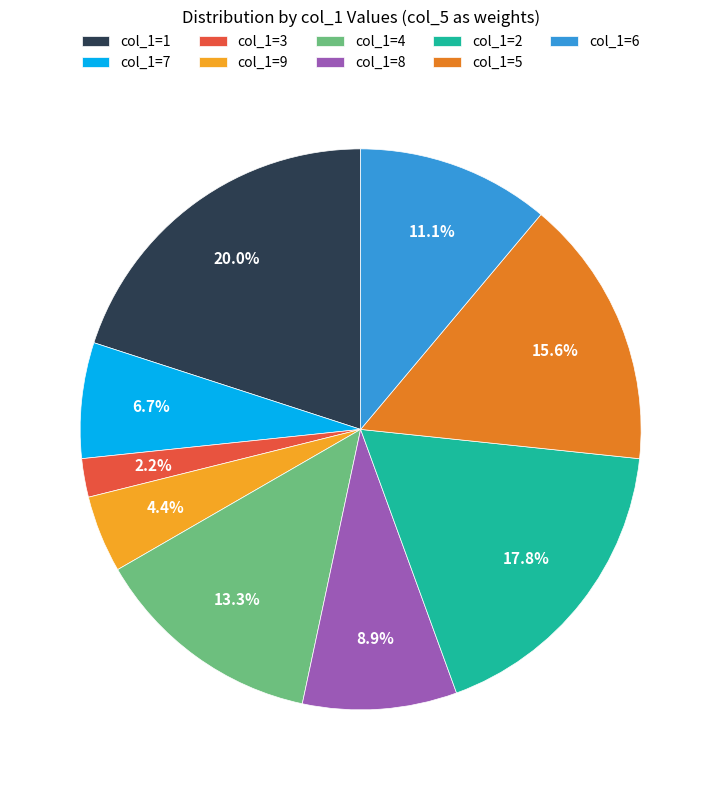

How many segments does this pie chart have?

9